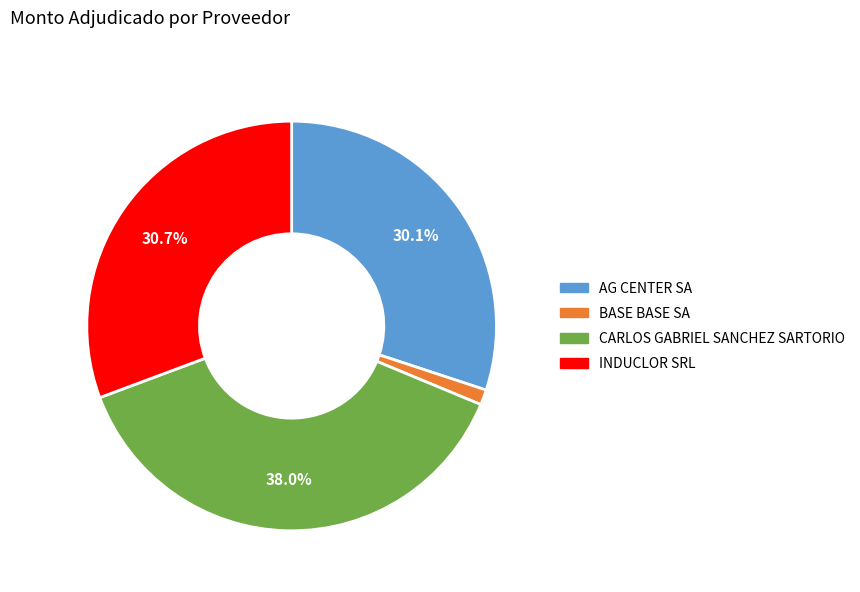

To the nearest percent, what is the difference between the largest and smallest slice percentages?

37%